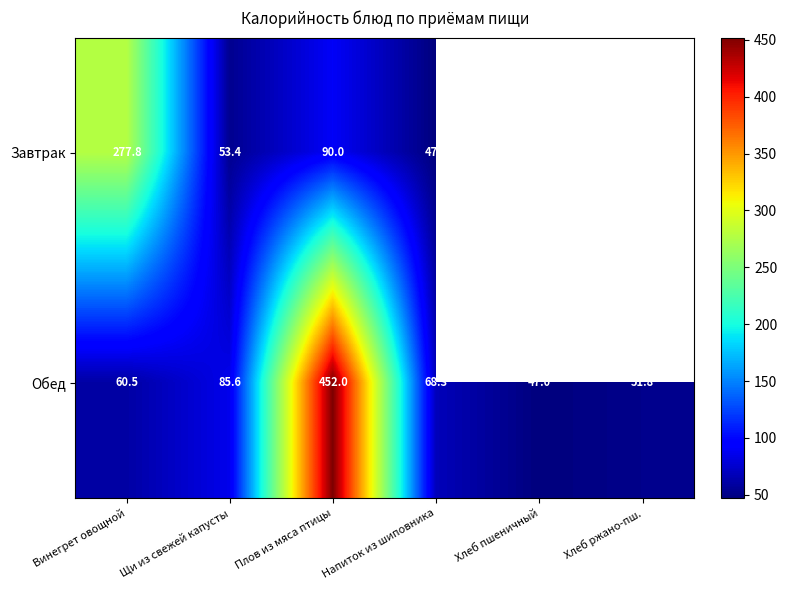

What is the total value across all series at Плов из мяса птицы?

542.0